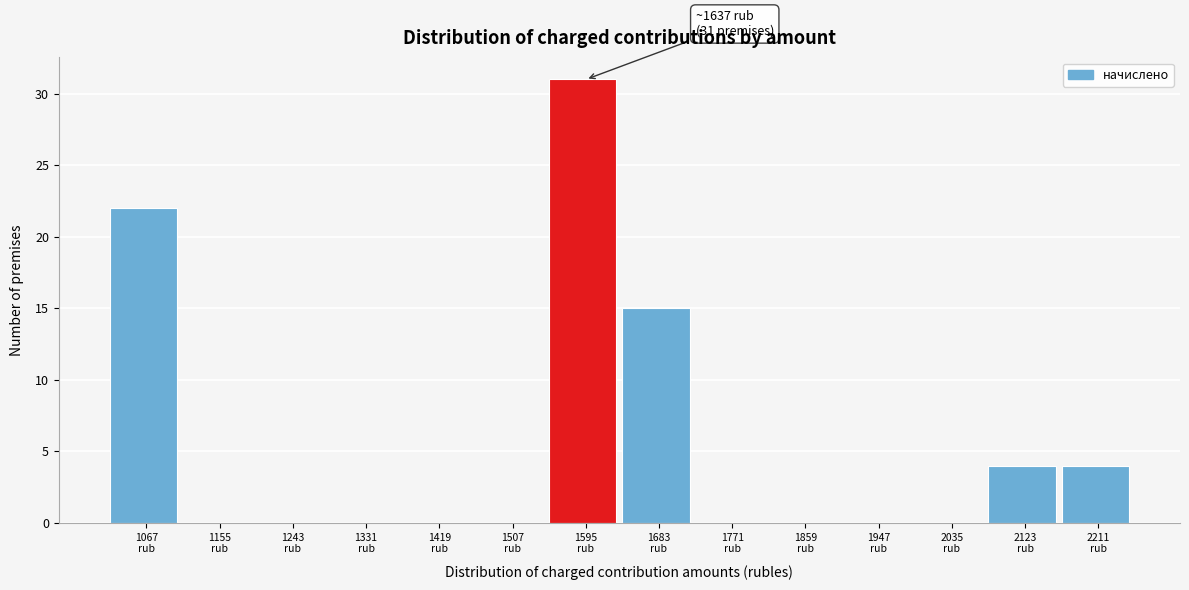

What is the maximum value shown in the chart?

31